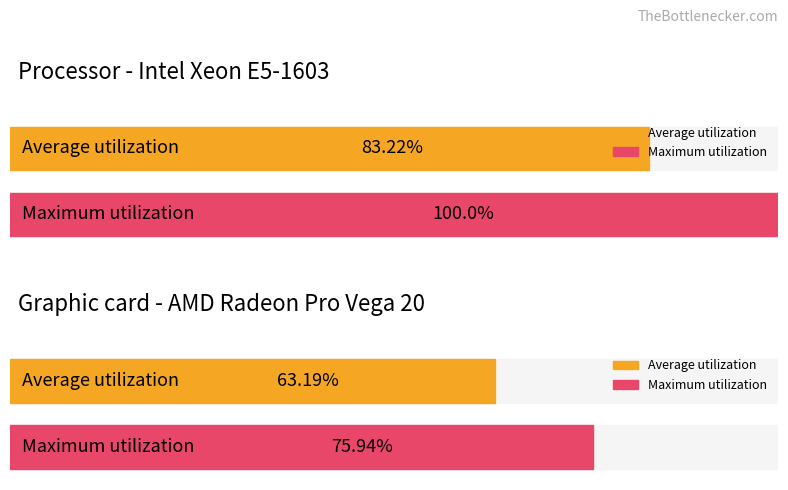

Between 36 and 22, which is larger?

36